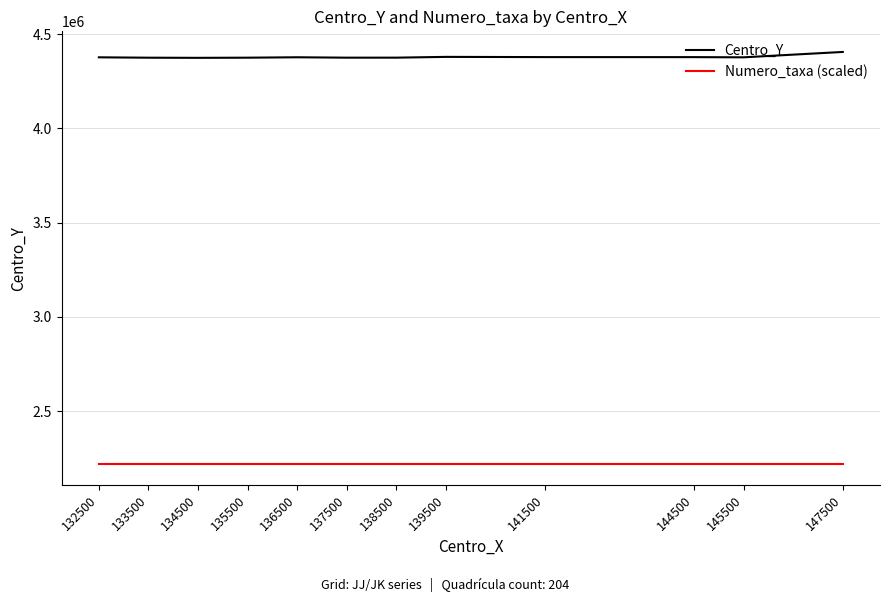

What is the sum of all Centro_Y values?

52541000